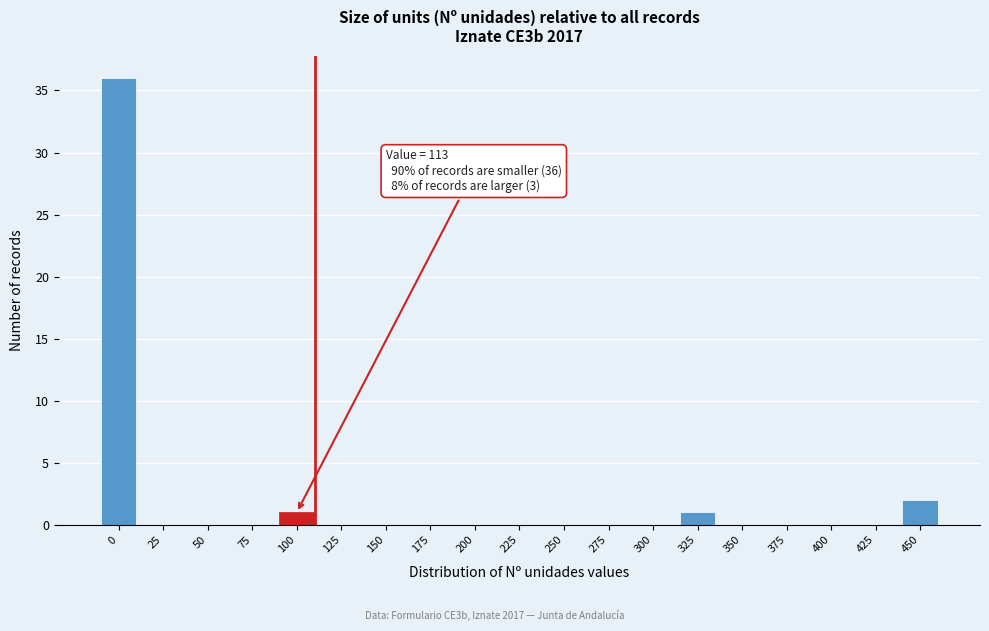

Reading left to right, transcribe all the data shown in this chart.

0=36	25=0	50=0	75=0	100=1	125=0	150=0	175=0	200=0	225=0	250=0	275=0	300=0	325=1	350=0	375=0	400=0	425=0	450=2